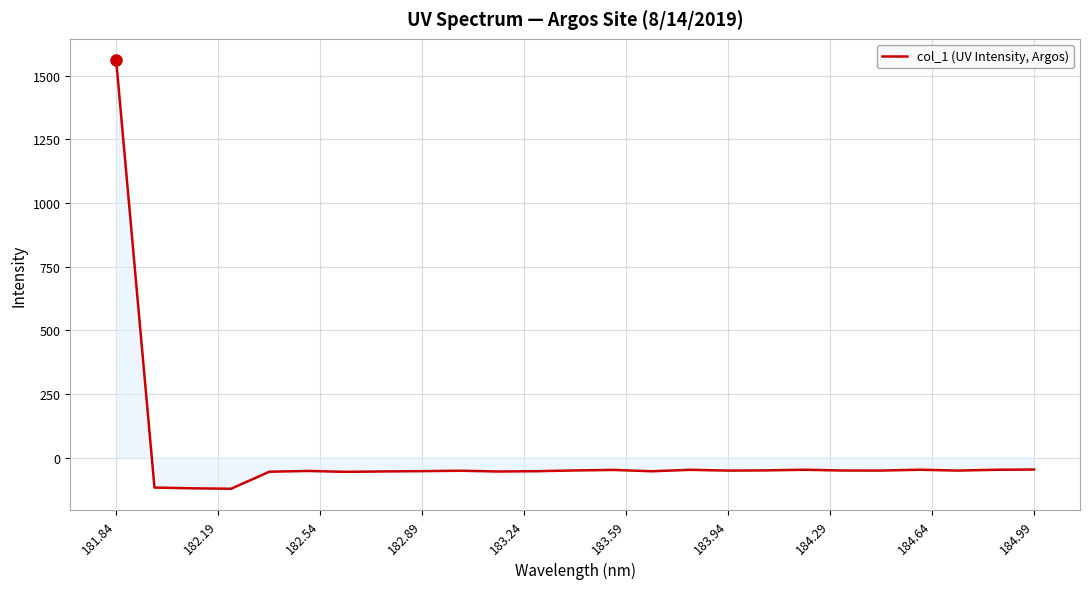

What is the difference between the maximum and minimum values?

1684.0